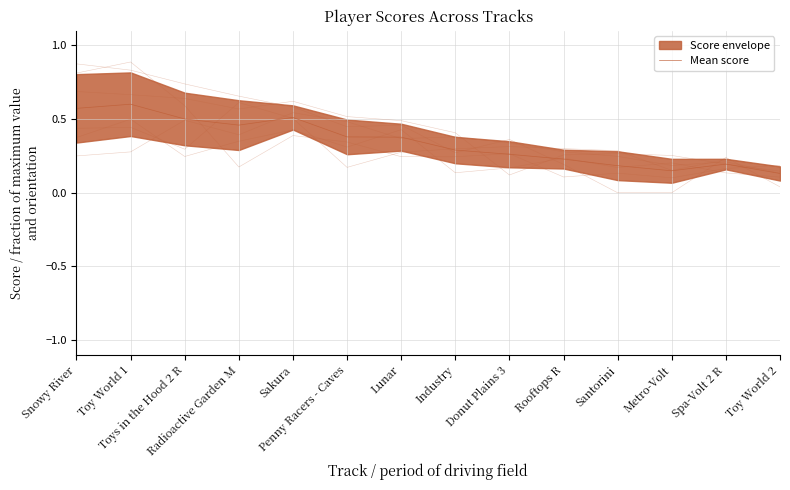

What is the difference between the values at Donut Plains 3 and Toys in the Hood 2 R?

0.2